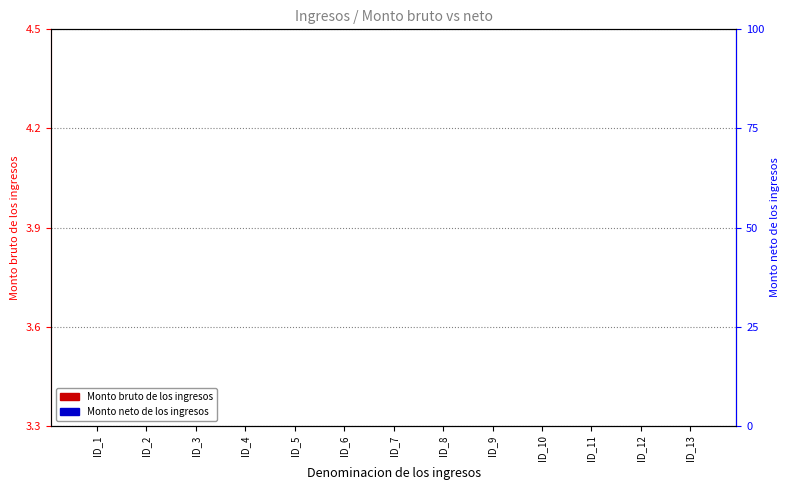

What is the difference between the highest and lowest values at ID_1?

3.3